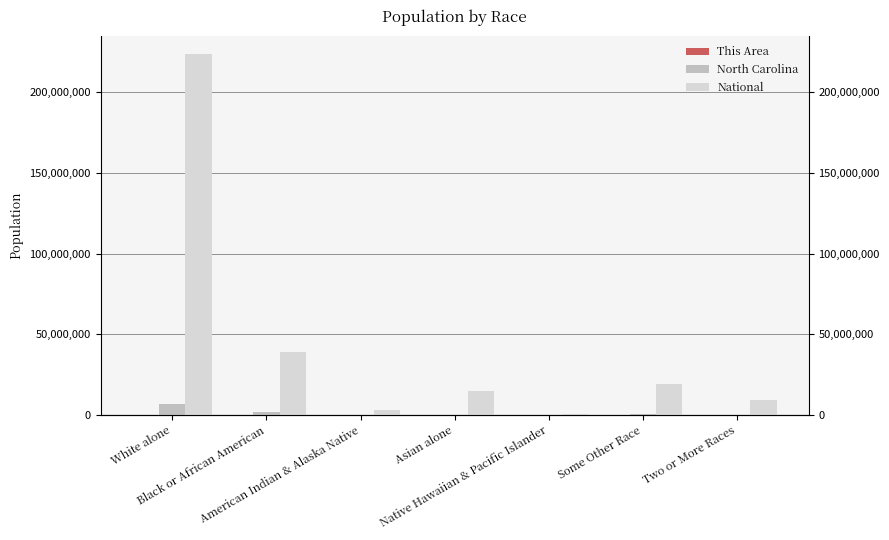

Rank the categories by This Area value from lowest to highest.

Native Hawaiian & Pacific Islander, Some Other Race, American Indian & Alaska Native, Two or More Races, Asian alone, Black or African American, White alone